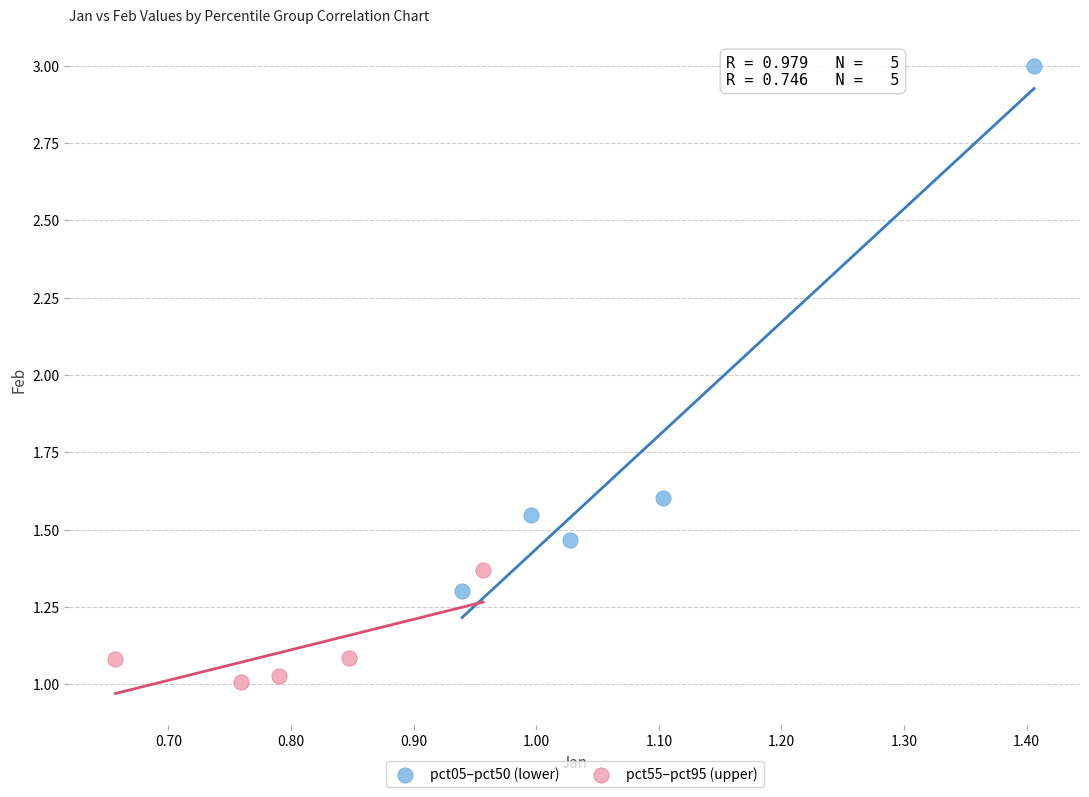

Which series has the largest Y range (max minus min)?

pct05–pct50 (lower)